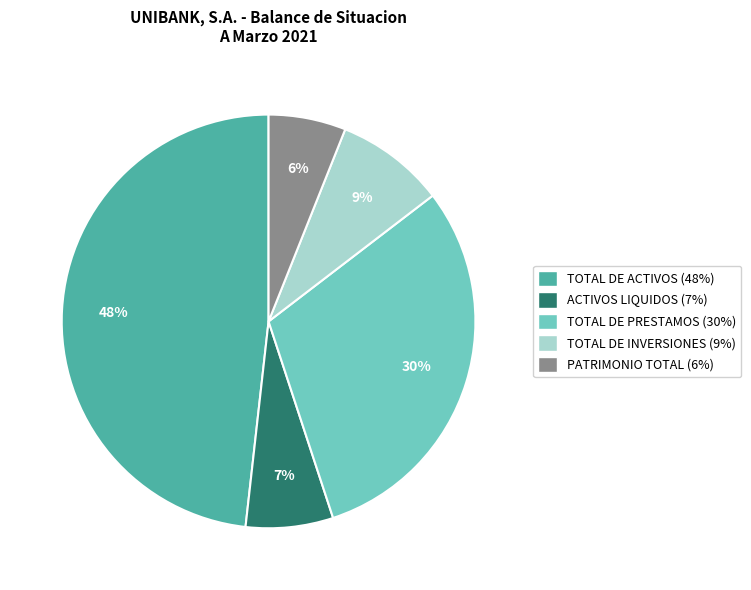

To the nearest percent, what is the combined percentage of PATRIMONIO TOTAL and ACTIVOS LIQUIDOS?

13%